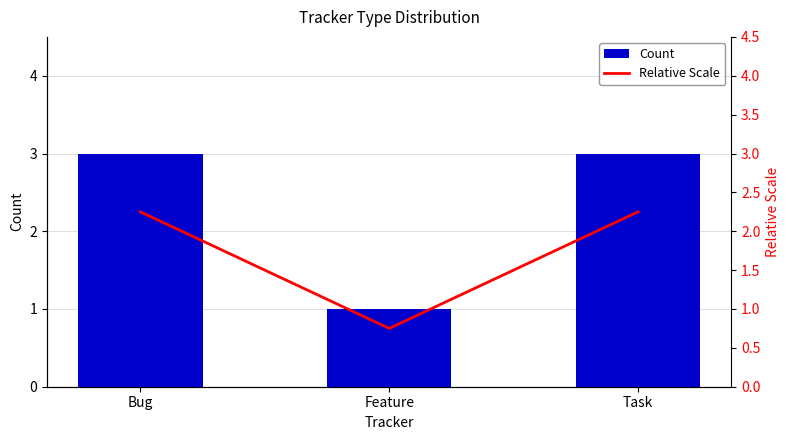

The value of Count at Feature is 1.5. True or false?

False